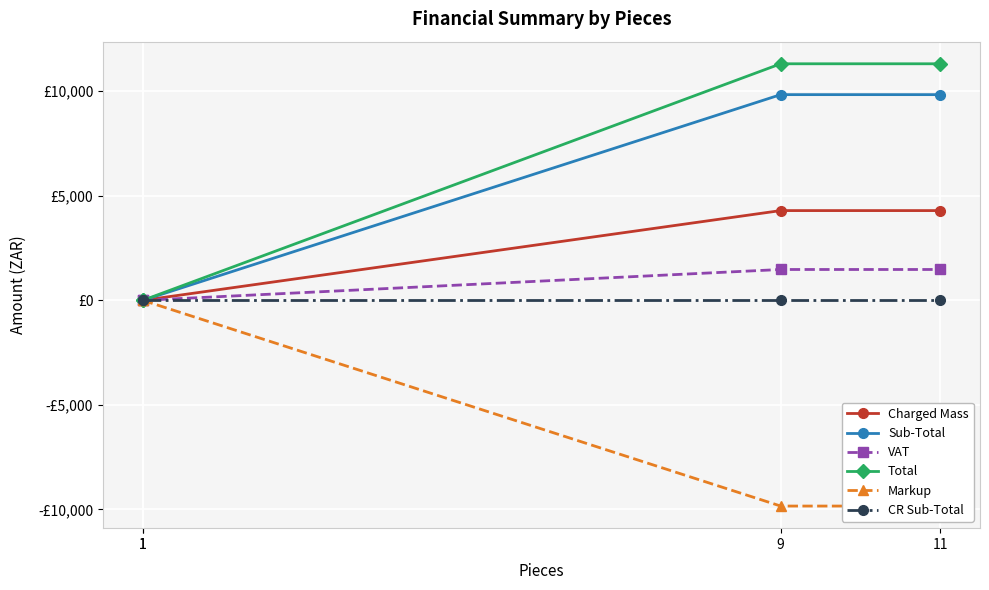

The VAT series shows 1475.4 at 11. True or false?

True